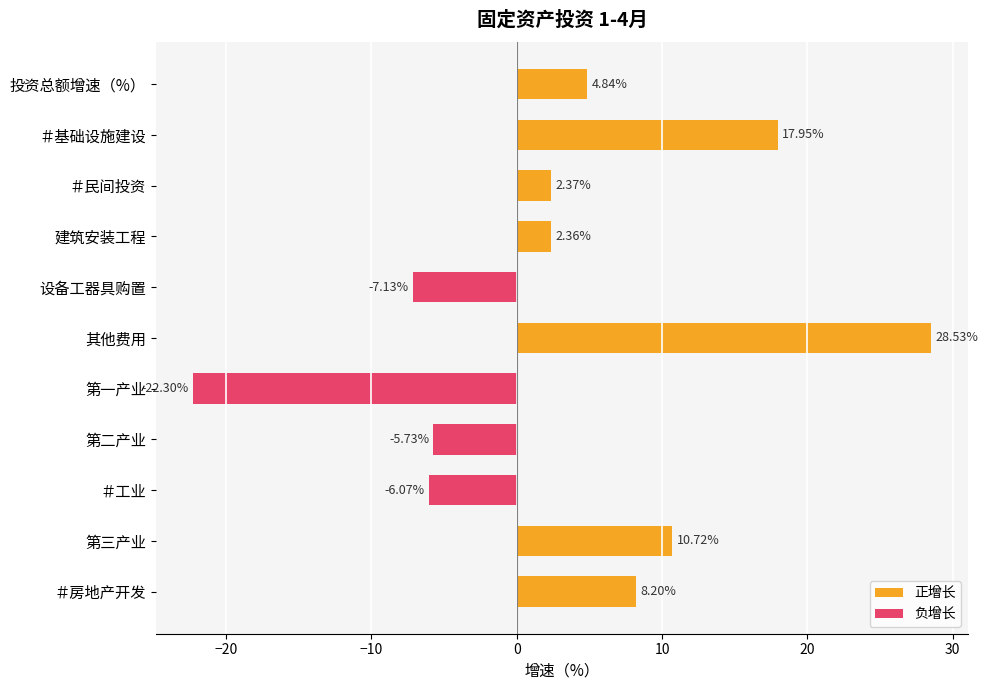

What is the minimum value shown in the chart?

-22.3